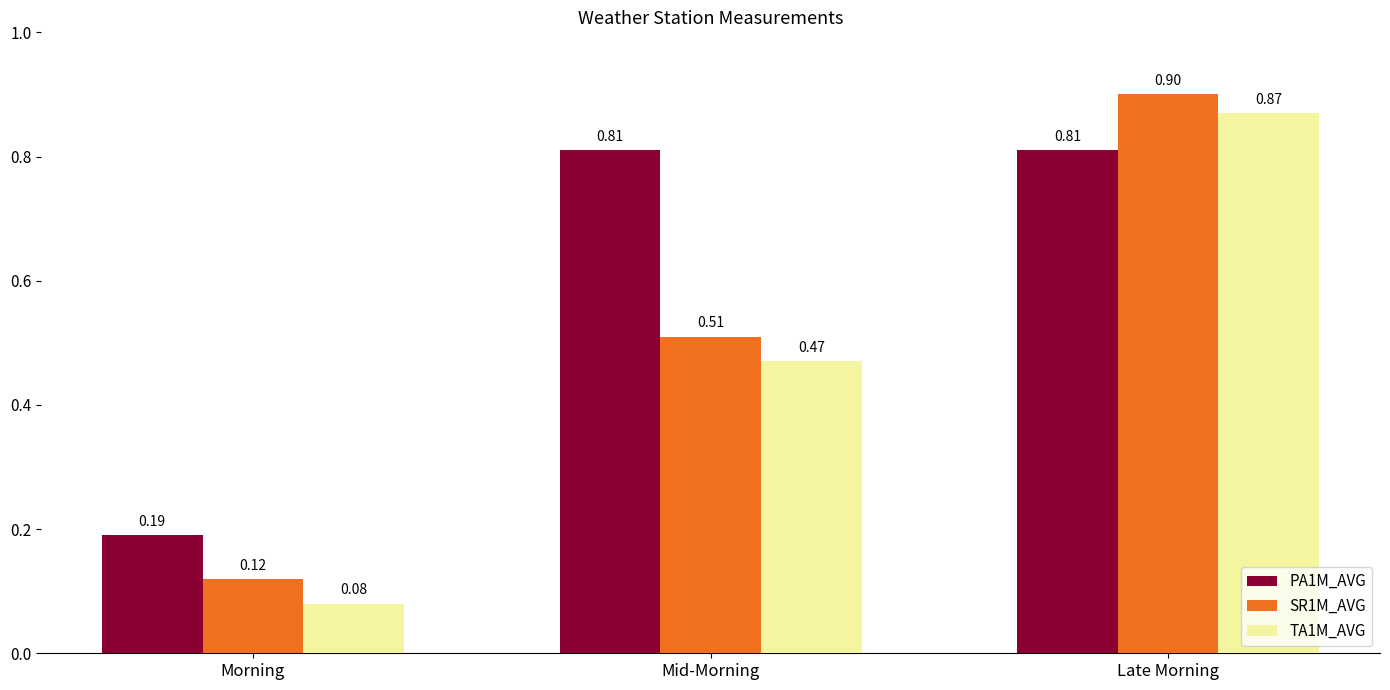

Is it true that SR1M_AVG equals 0.1 at Mid-Morning?

False